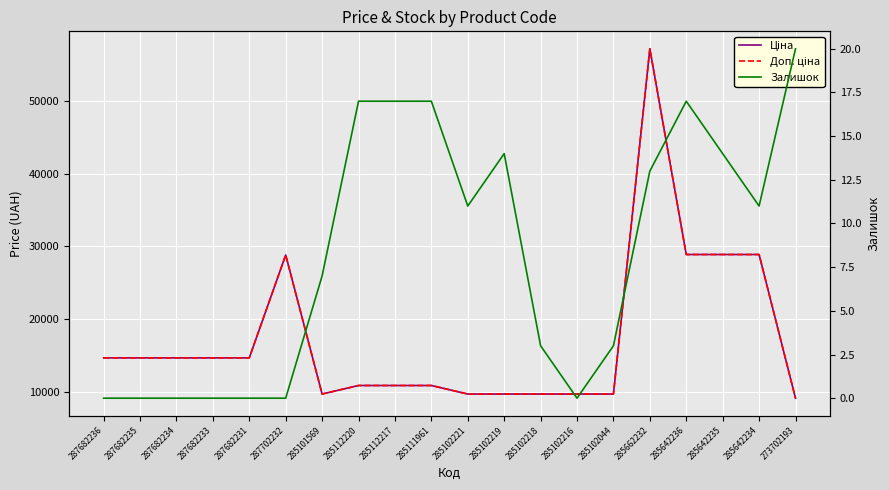

True or false: Залишок has more than 1 interior local peaks.

True